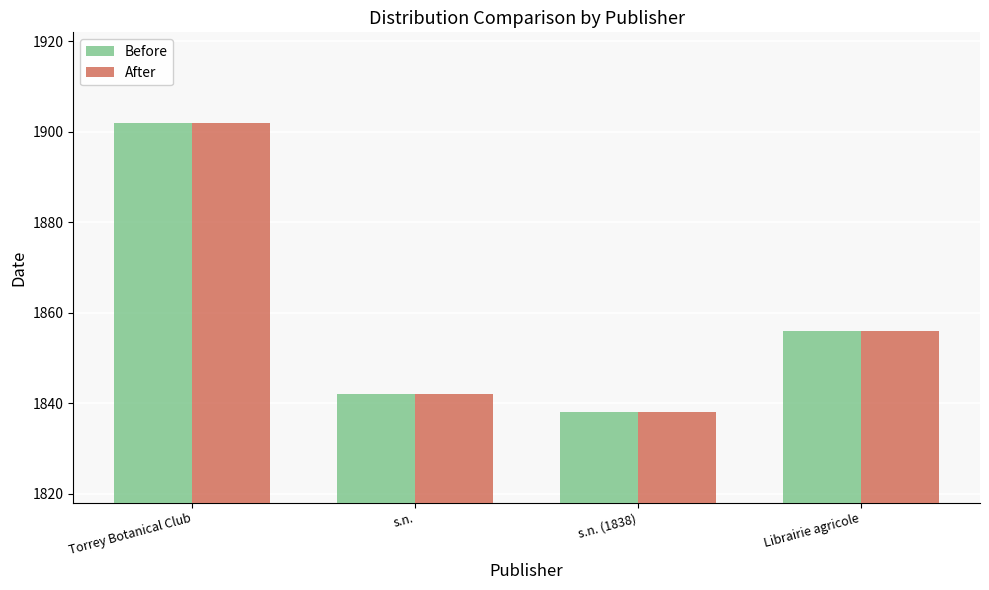

Are the bars horizontal?

No